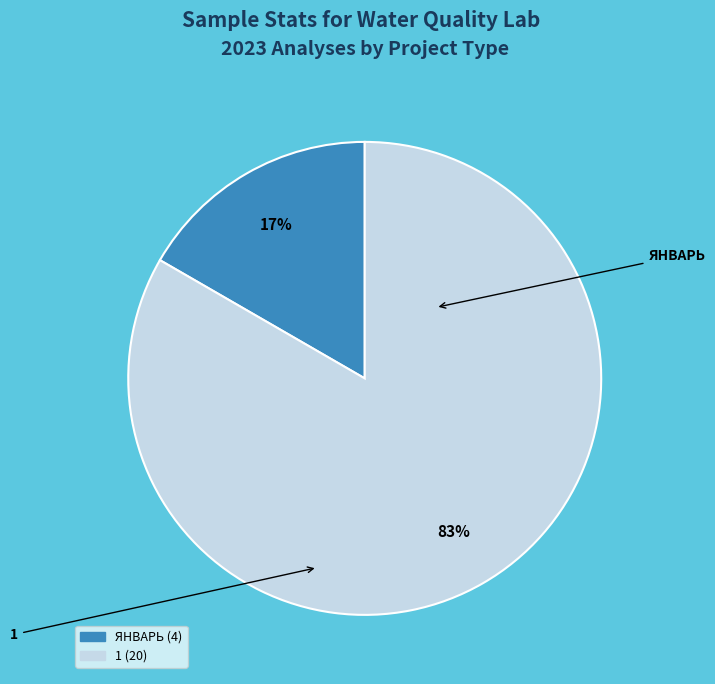

How many segments does this pie chart have?

2